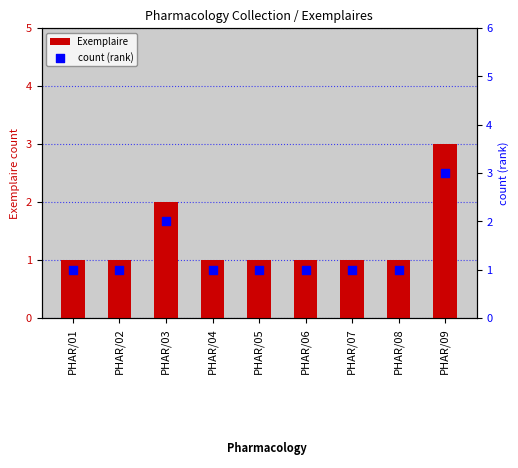

What is the total value across all series at PHAR/06?

2